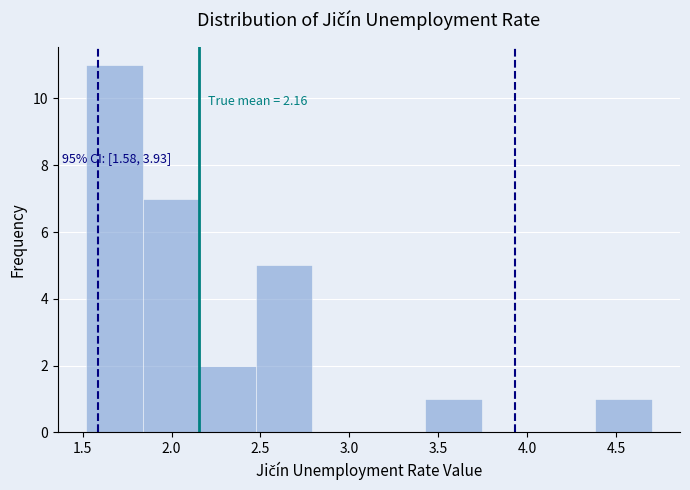

Which range on the x-axis has the tallest bar?

1.50 to 1.85